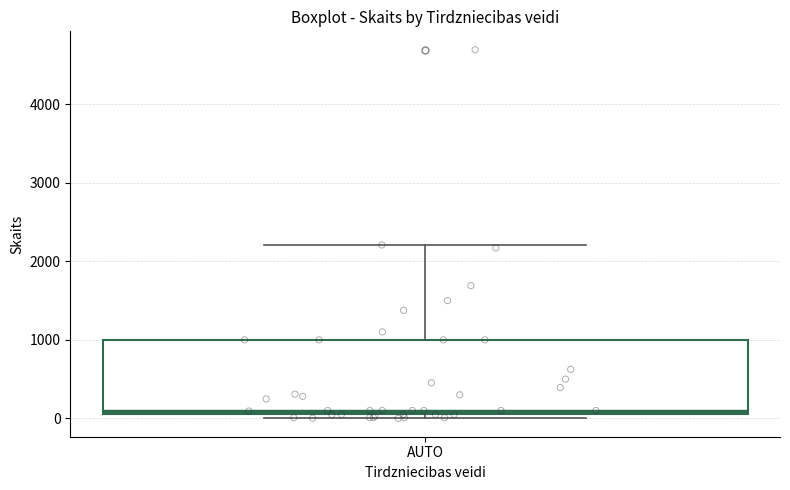

Where is the upper edge of the box for AUTO on the y-axis? The values are not printed on the chart, so give them approximately, as read against the axis.

1000